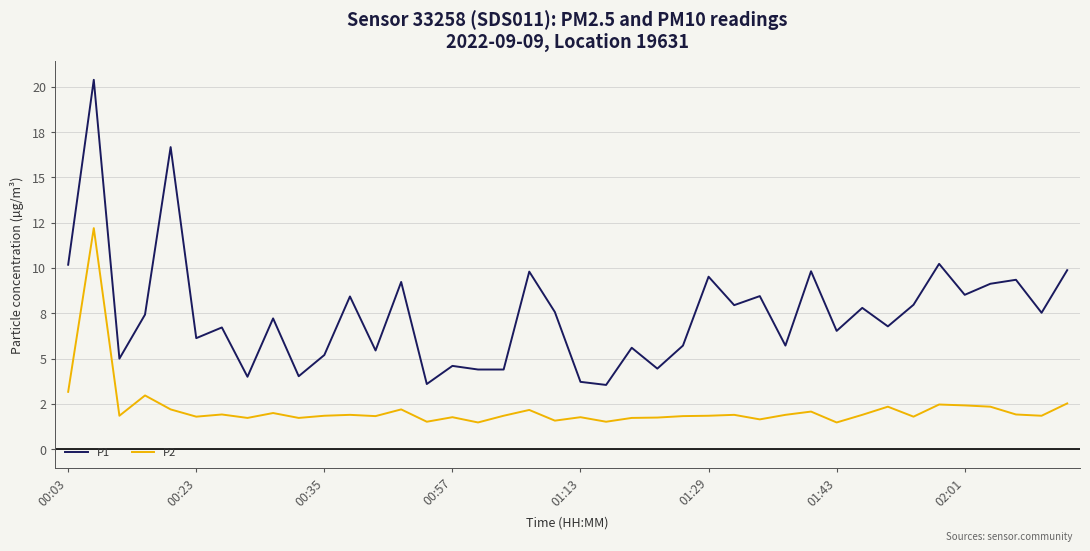

Does the chart have visible grid lines?

Yes